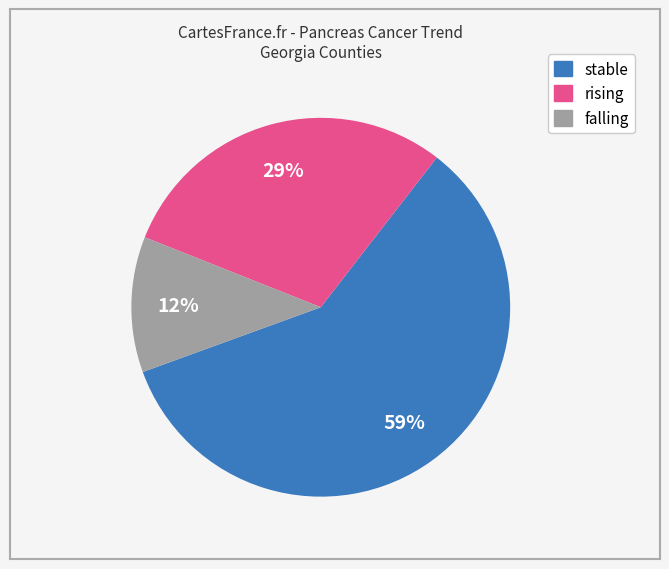

Which slice represents more than half of the pie?

stable